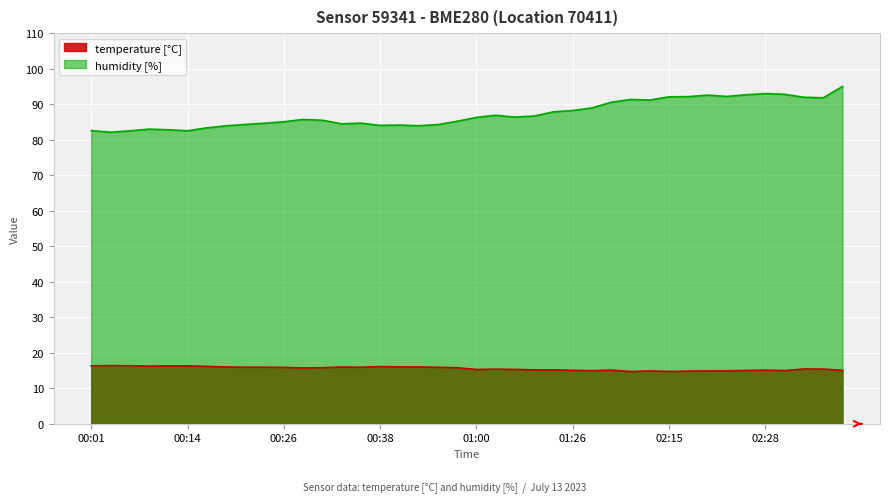

At which label does temperature first exceed 15?

00:01